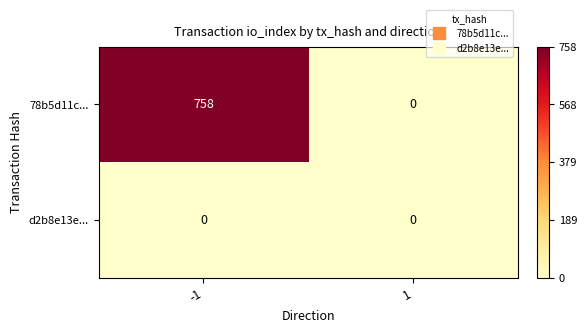

List the series in order of their peak value, lowest first.

d2b8e13e..., 78b5d11c...